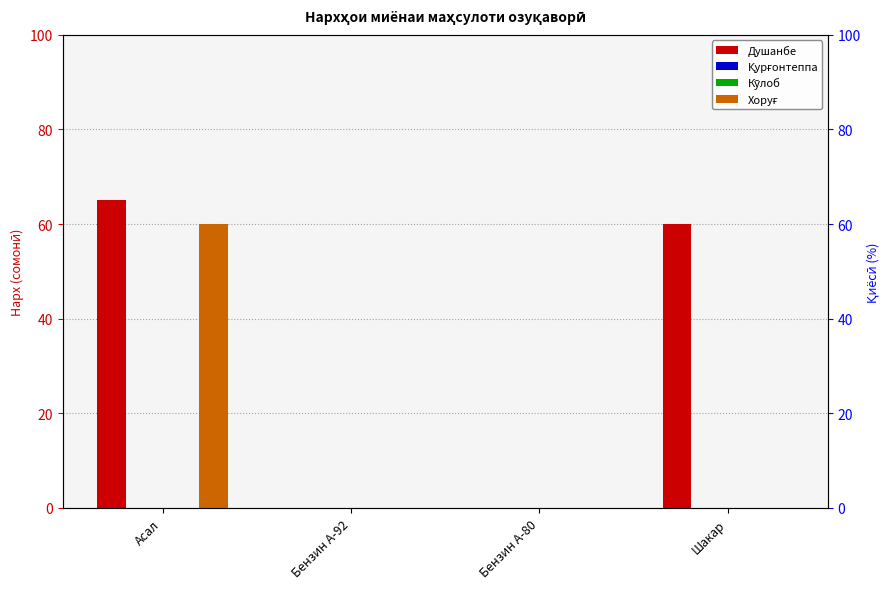

Which has a higher value, Шакар or Бензин А-92?

Шакар